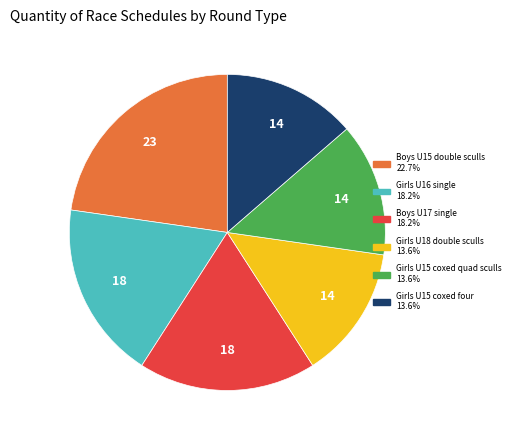

Do Boys U17 single 18.2% and Girls U15 coxed four 13.6% together represent more than half of the pie?

No